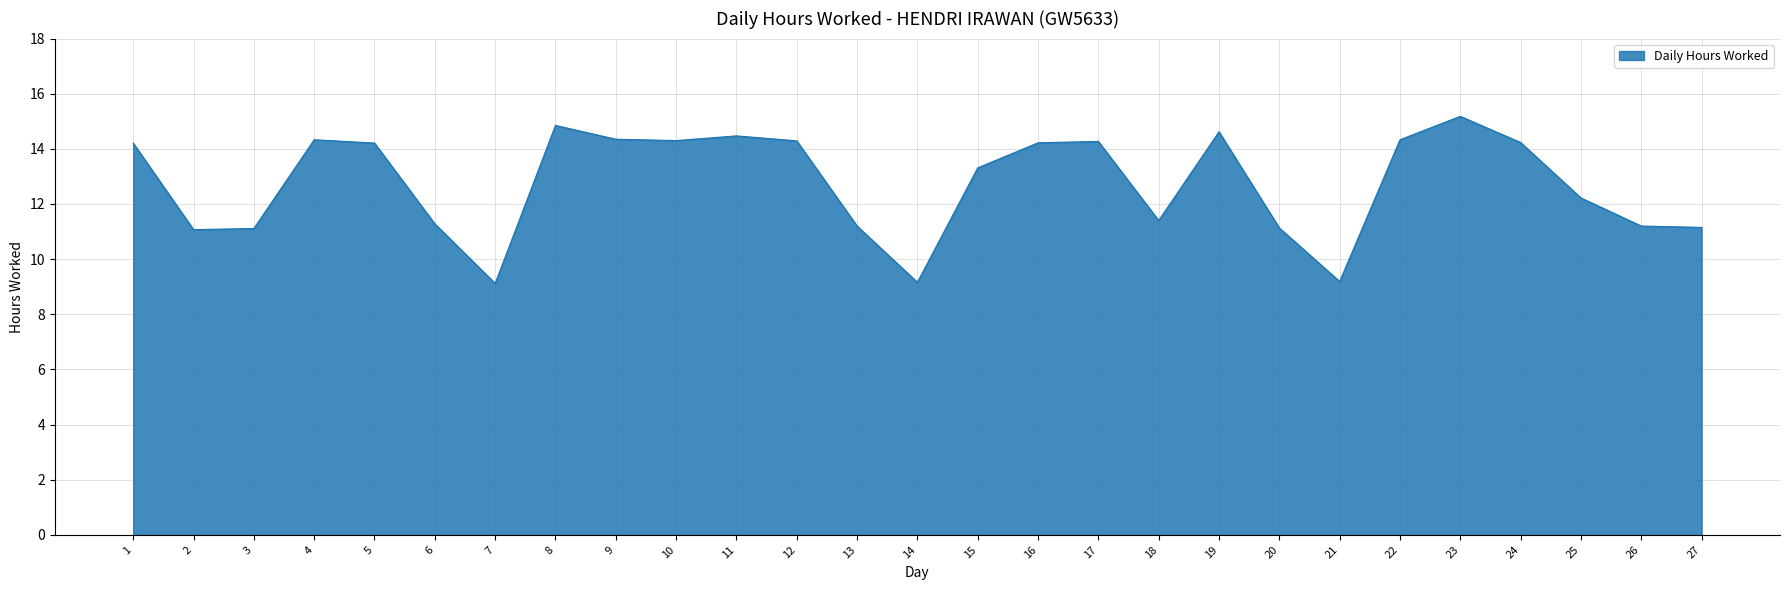

Between 19 and 6, which is larger?

19